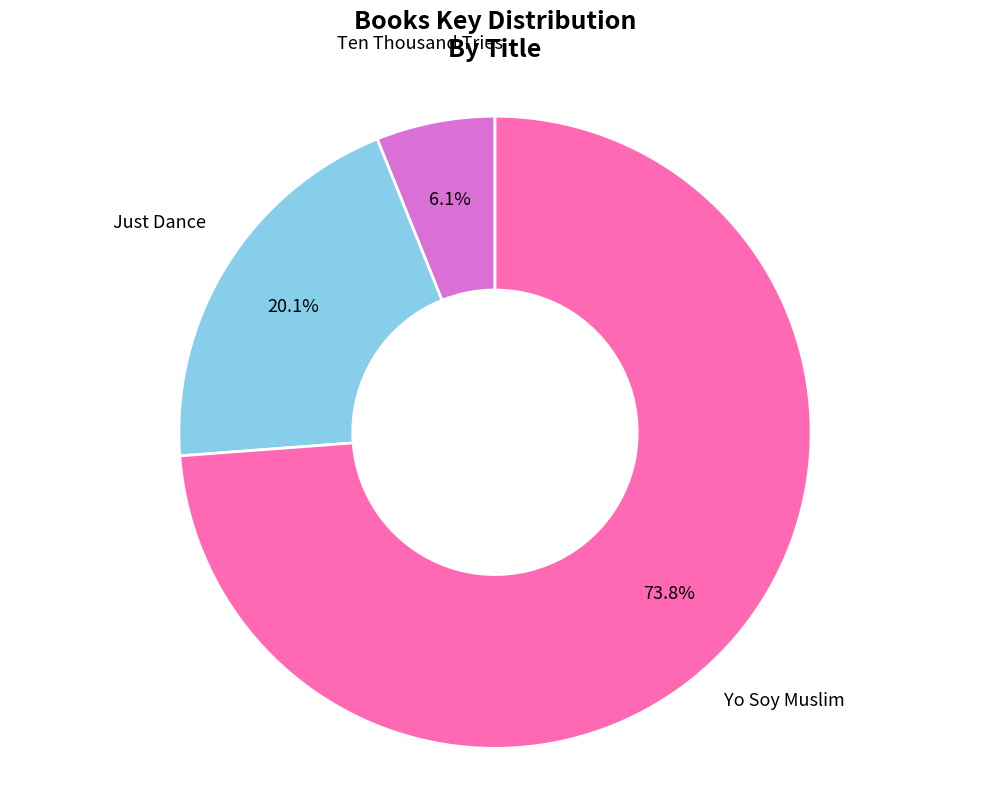

Is there a majority slice in this chart?

Yes